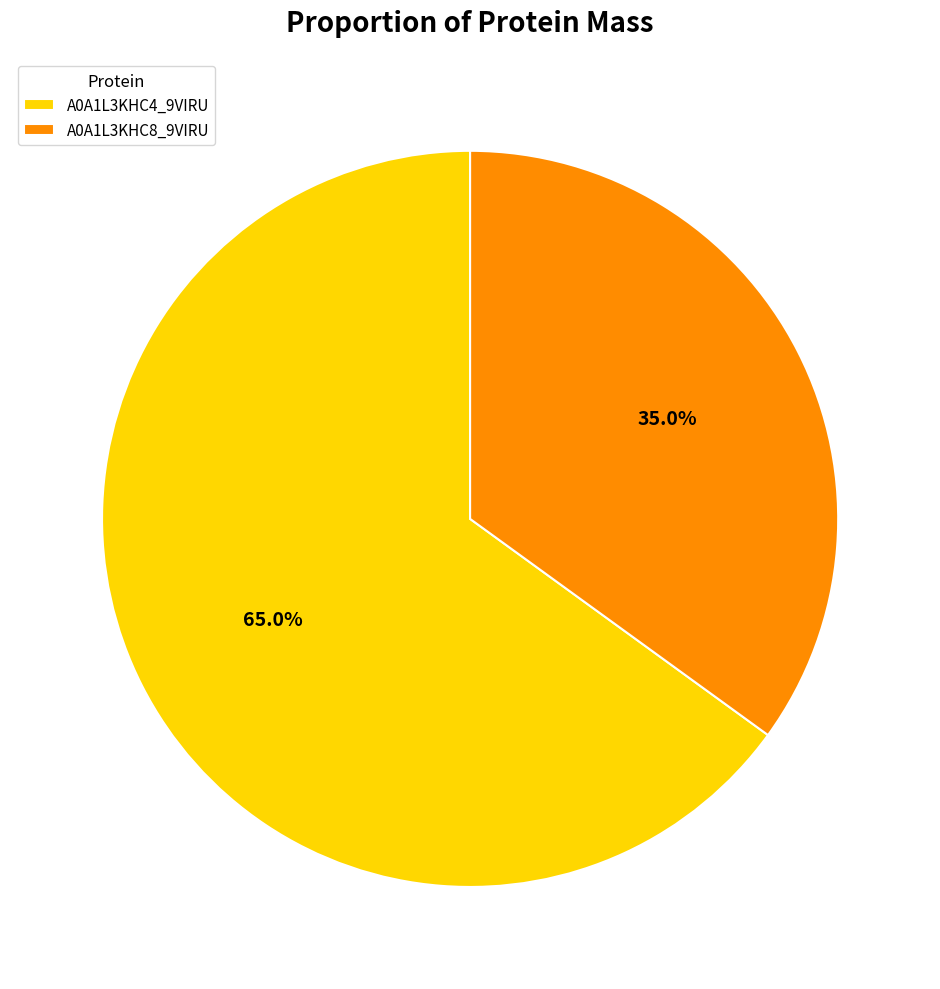

Rank the categories by value from lowest to highest.

A0A1L3KHC8_9VIRU, A0A1L3KHC4_9VIRU